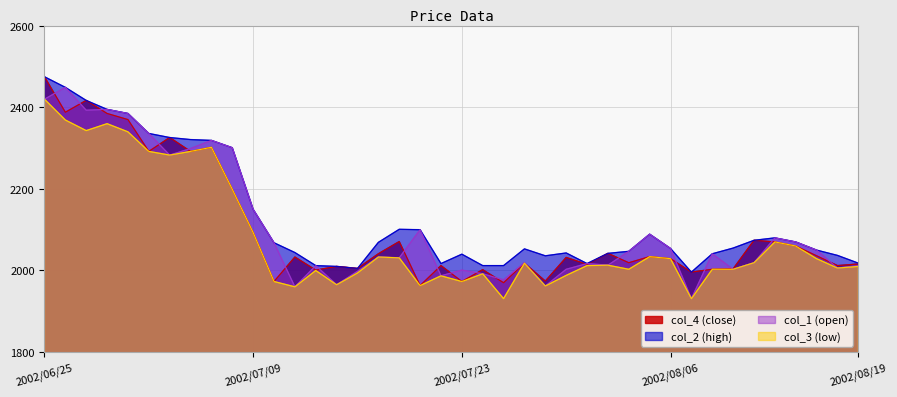

At how many categories does at least one series exceed 2178?

10